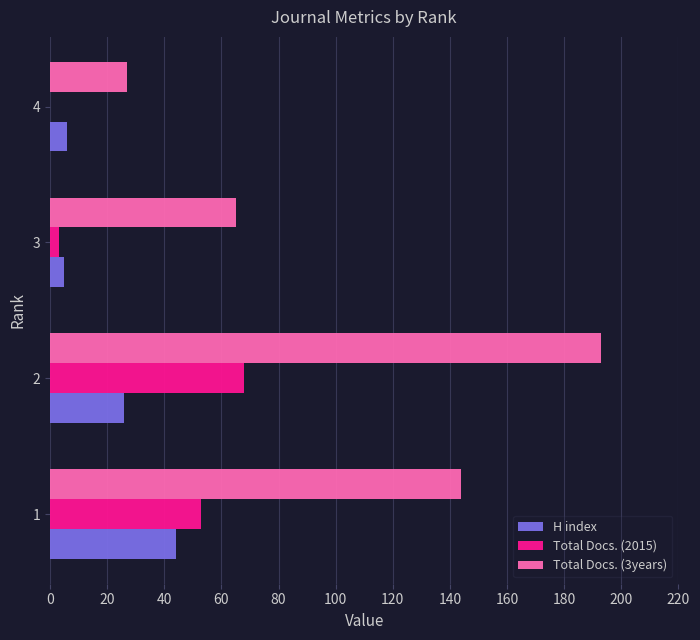

Which series has the largest total across all categories?

Total Docs. (3years)